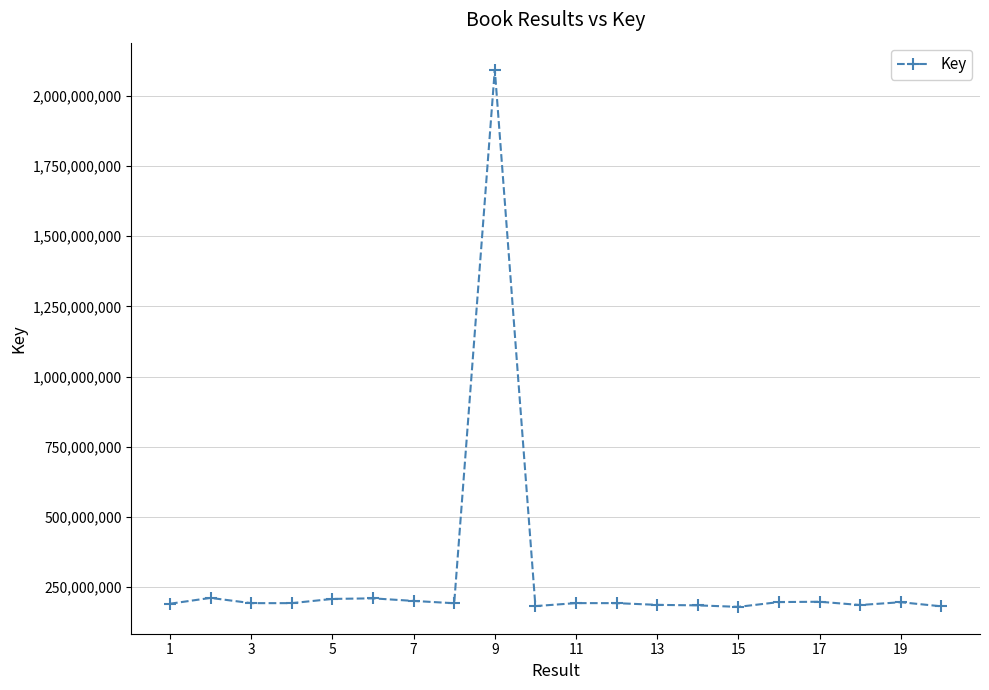

What is the value of the 14th point from the left?

184783309